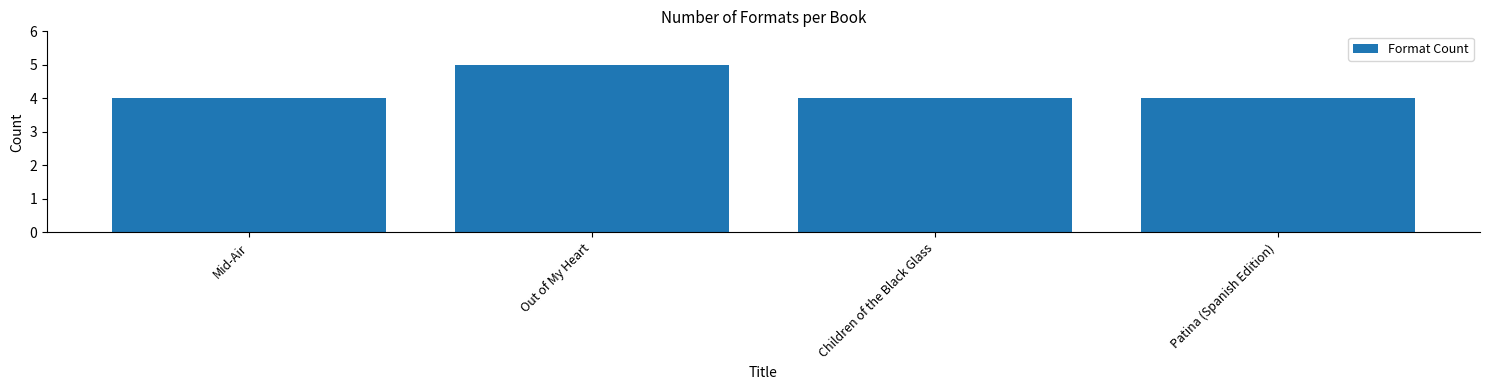

Between Out of My Heart and Children of the Black Glass, which is larger?

Out of My Heart